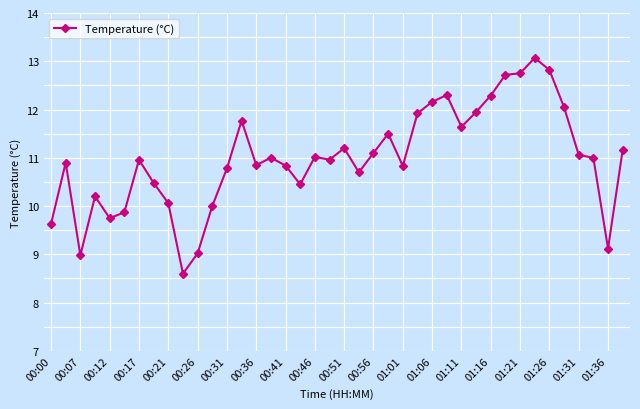

How many data points are less than 11?

20